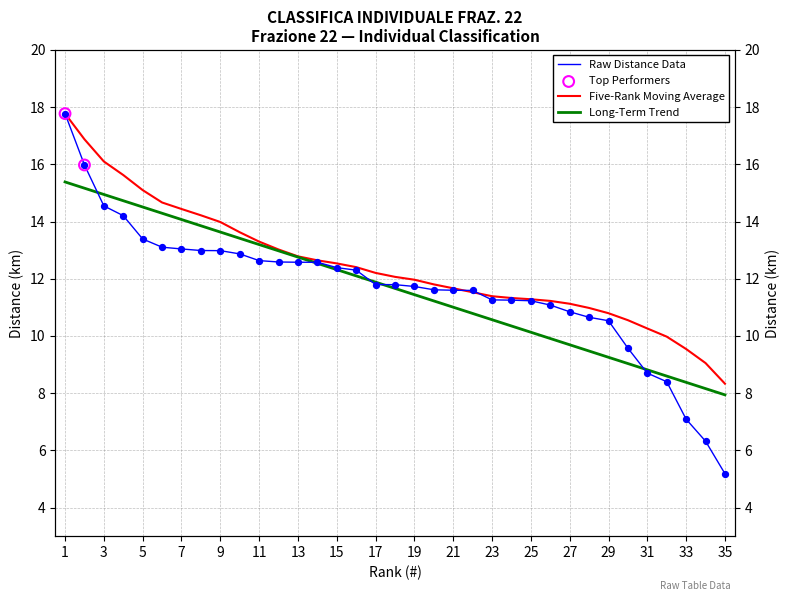

At how many categories does at least one series exceed 9?

34